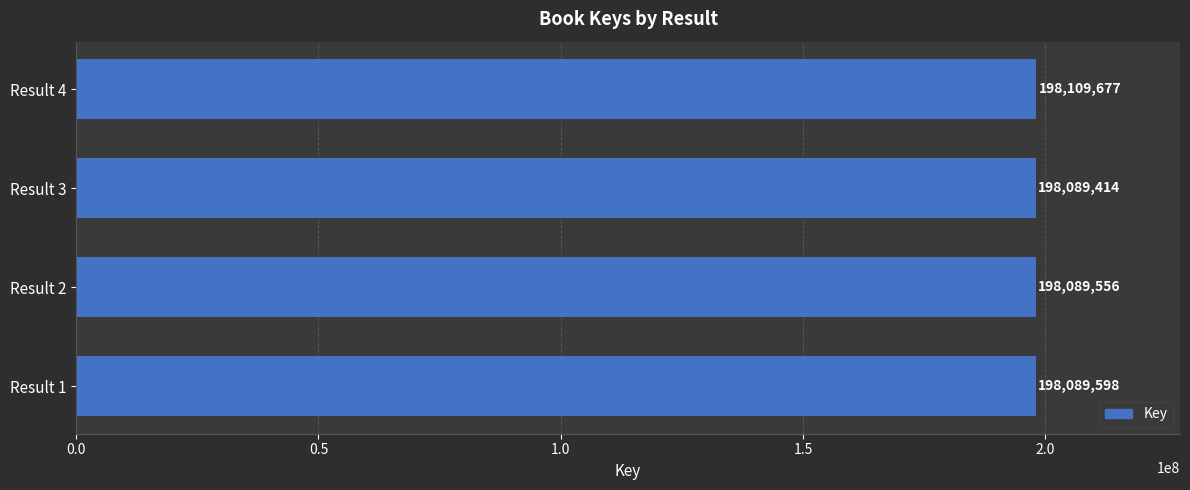

Rank the categories by value from lowest to highest.

Result 3, Result 2, Result 1, Result 4